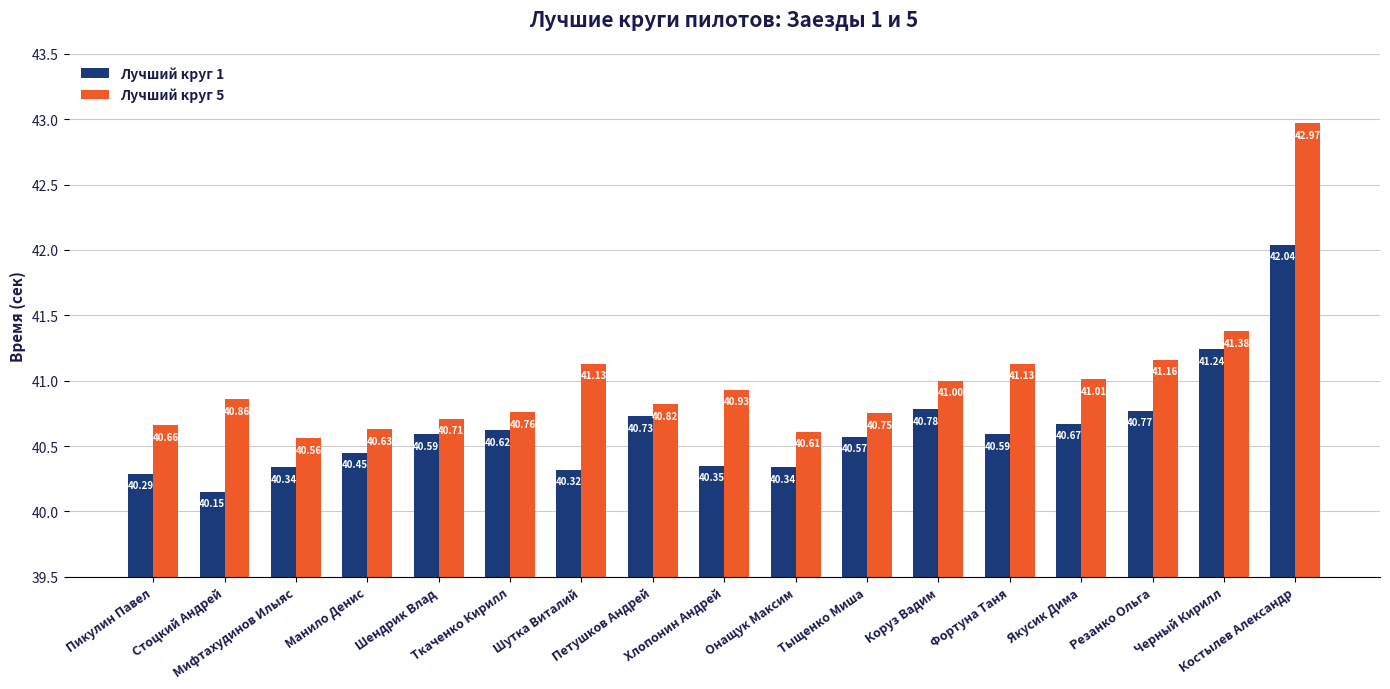

Read the Лучший круг 5 value at Мифтахудинов Илыяс.

40.6